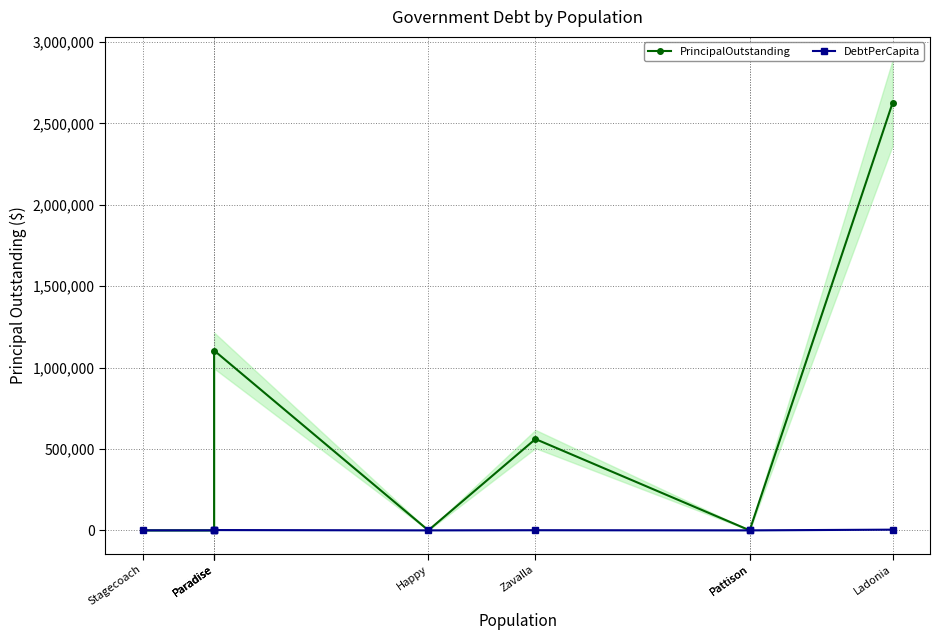

At which label is DebtPerCapita closest to 2130?

Paradise